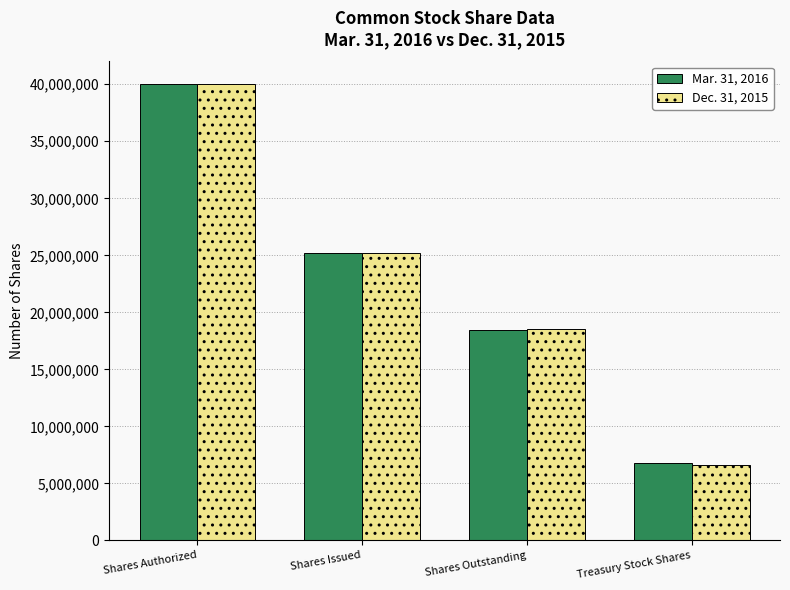

Does the chart contain stacked bars?

No